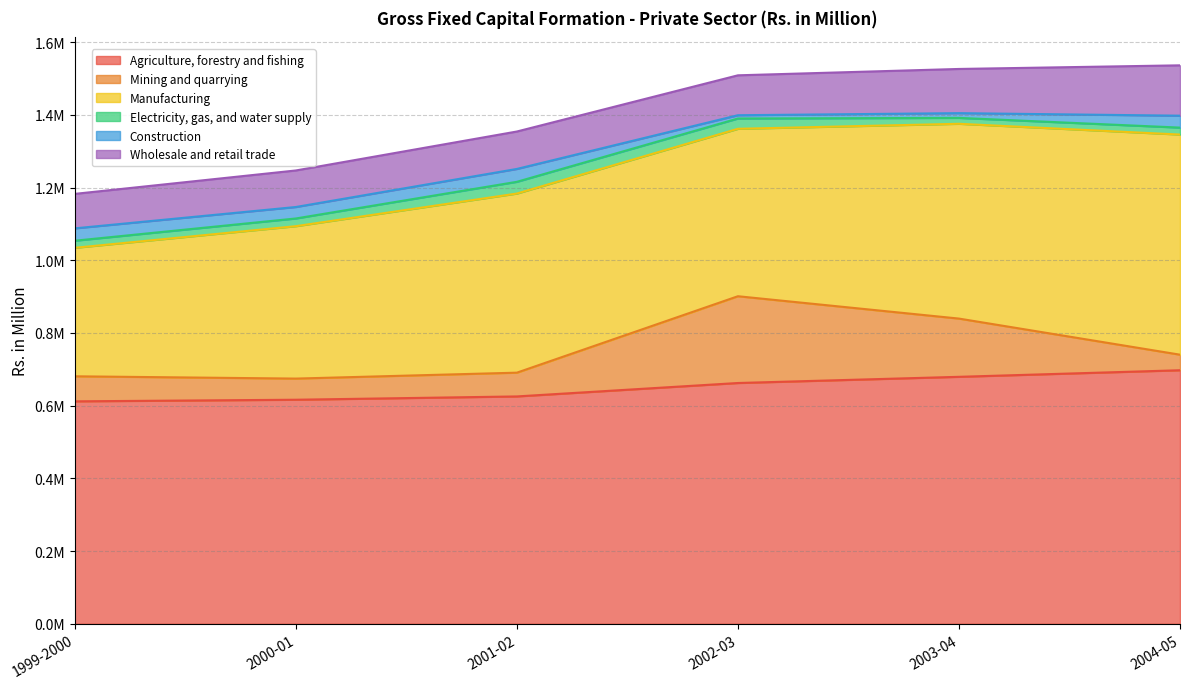

The Mining and quarrying series shows 408548.9 at 2002-03. True or false?

False